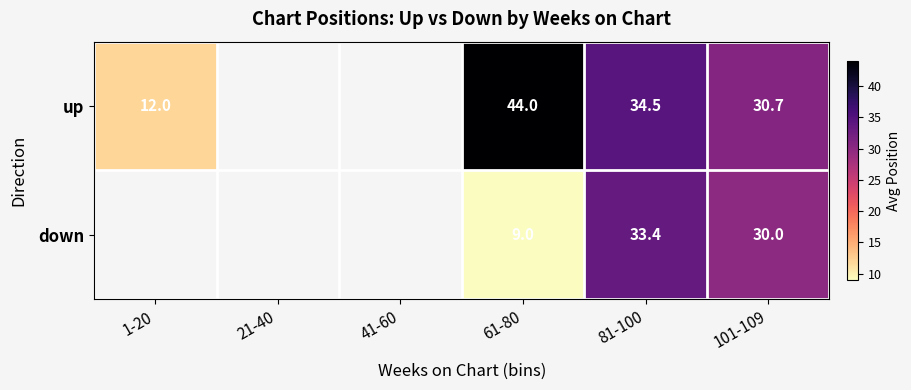

Which has a higher value, 1-20 or 81-100?

81-100